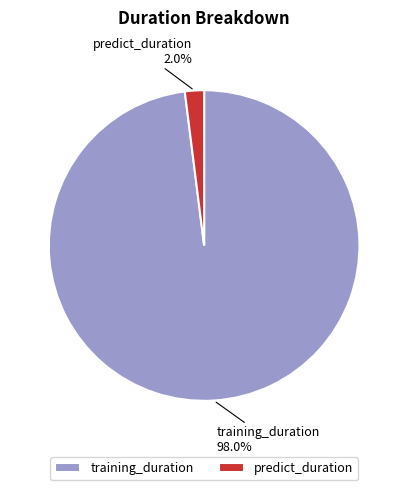

To the nearest percent, what portion does training_duration represent?

98%